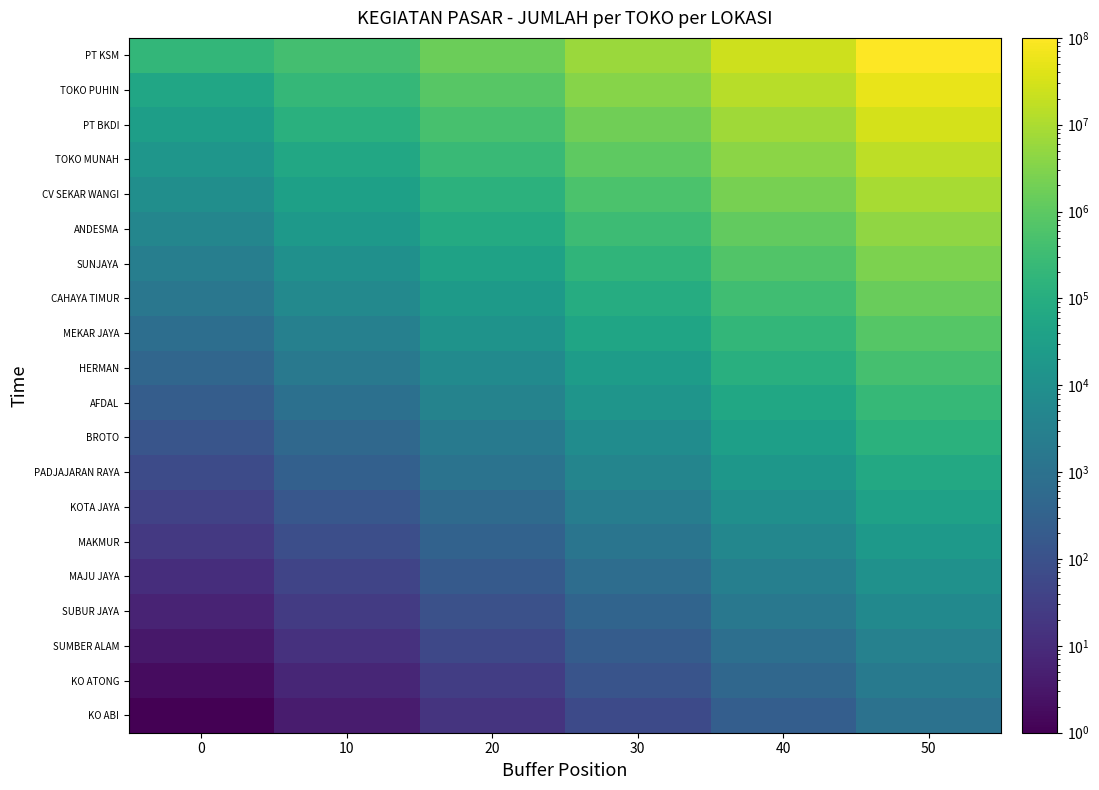

At how many categories does at least one series exceed 51989267?

1